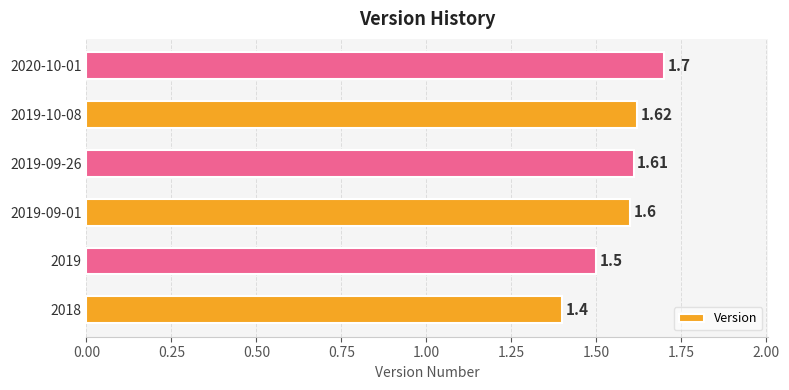

Approximately how many times larger is the value at 2019 compared to 2019-09-26?

0.9